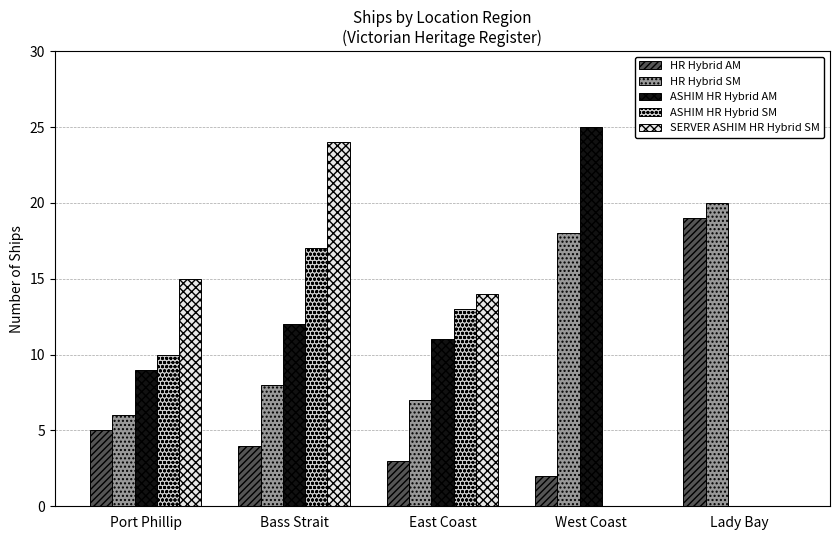

Between Bass Strait and West Coast, which series saw the biggest shift?

SERVER ASHIM HR Hybrid SM